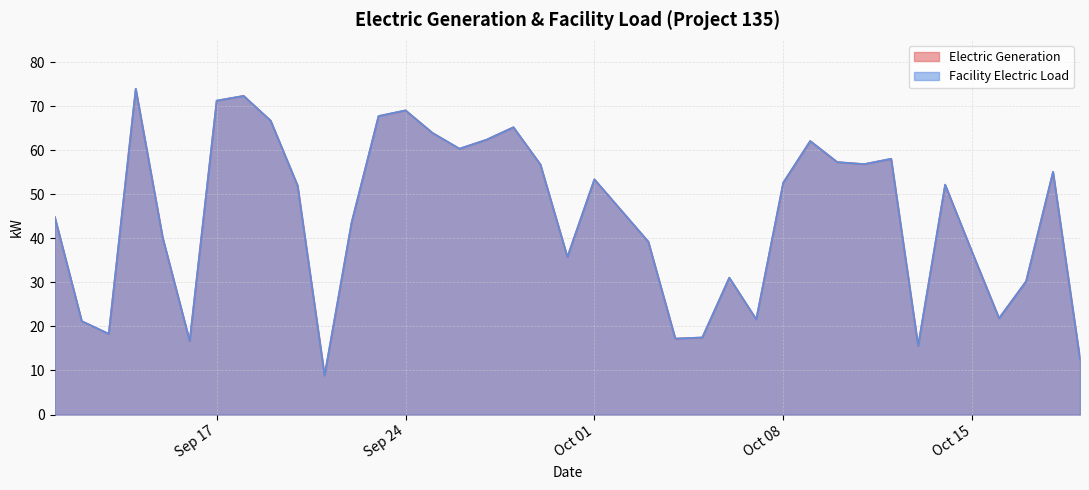

Where is Facility Electric Load nearest to the value 41?

2013-09-15